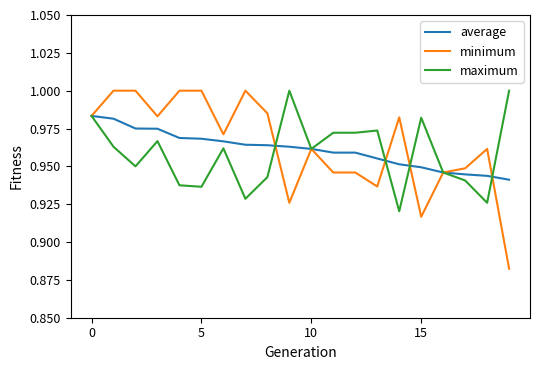

Does the chart have visible grid lines?

No